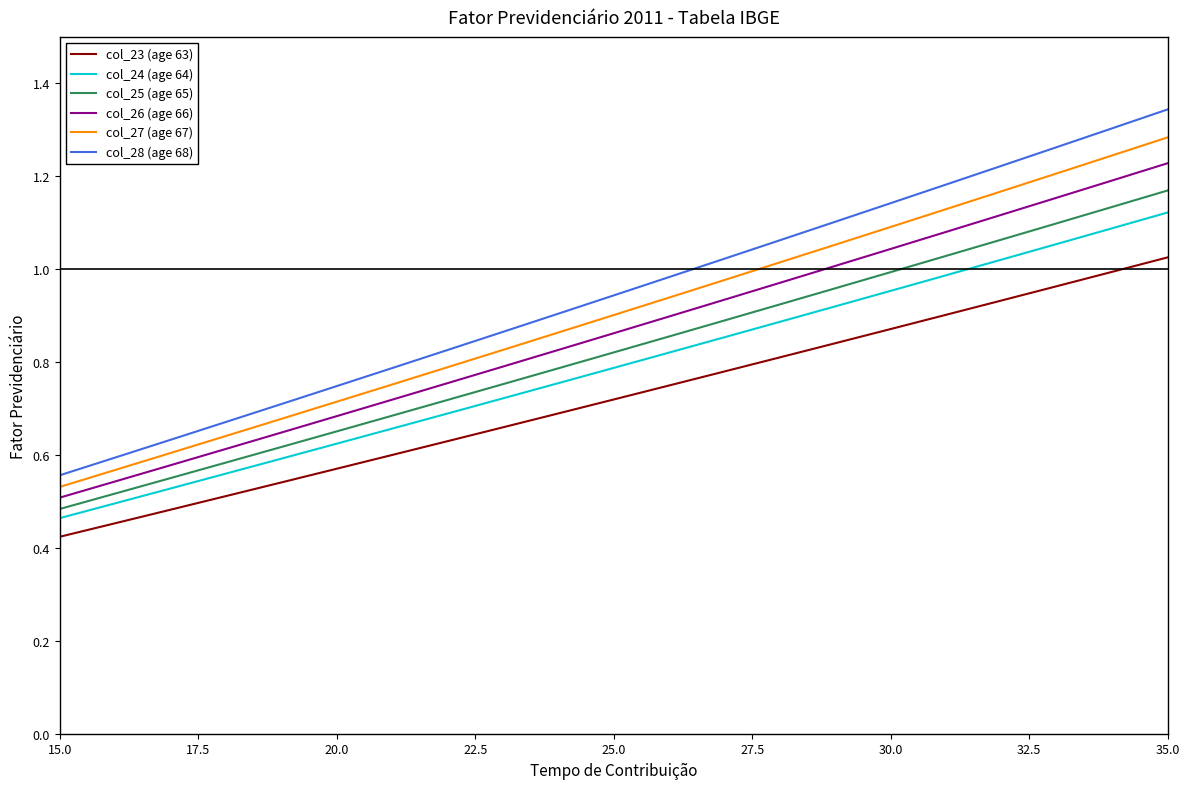

Is this an area chart (filled region under the line)?

No